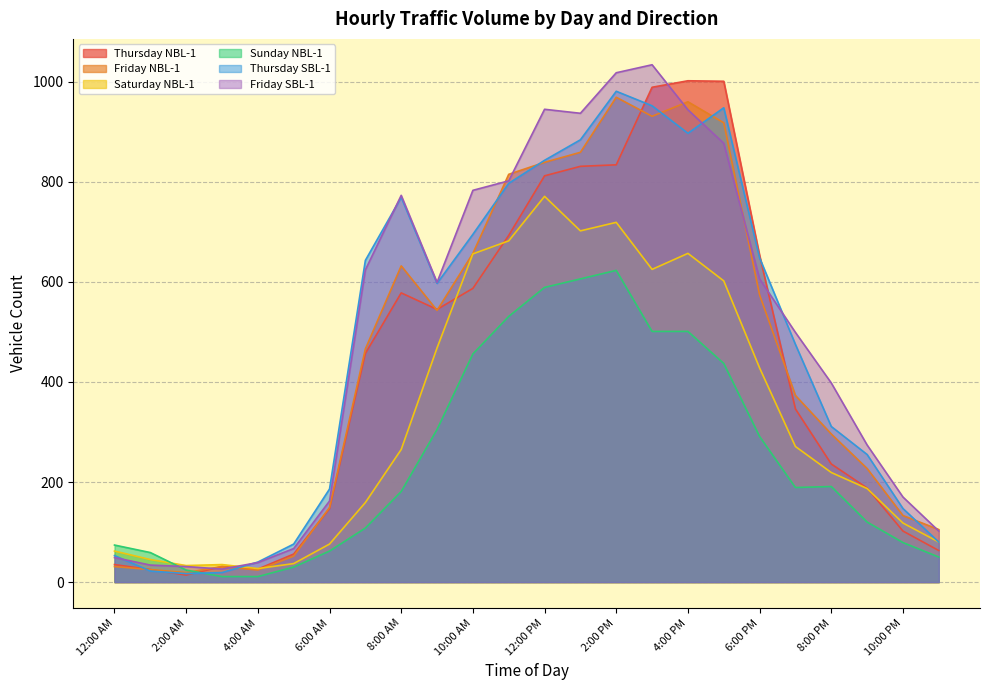

Which series has the largest range (max minus min)?

Friday SBL-1